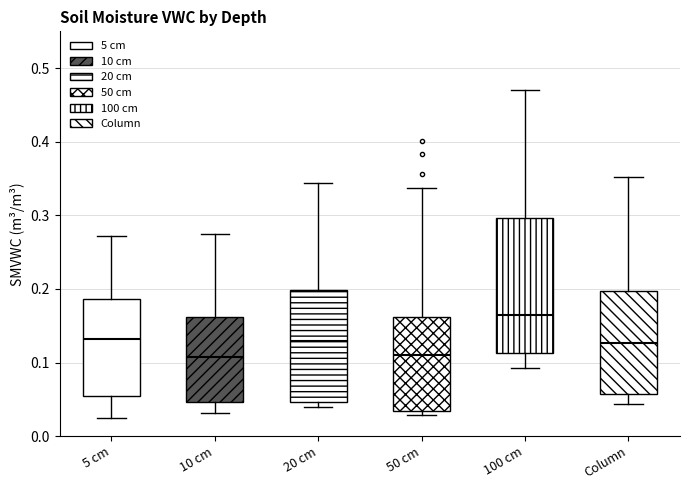

Which box is the tallest, from its lower edge to its upper edge?

100 cm